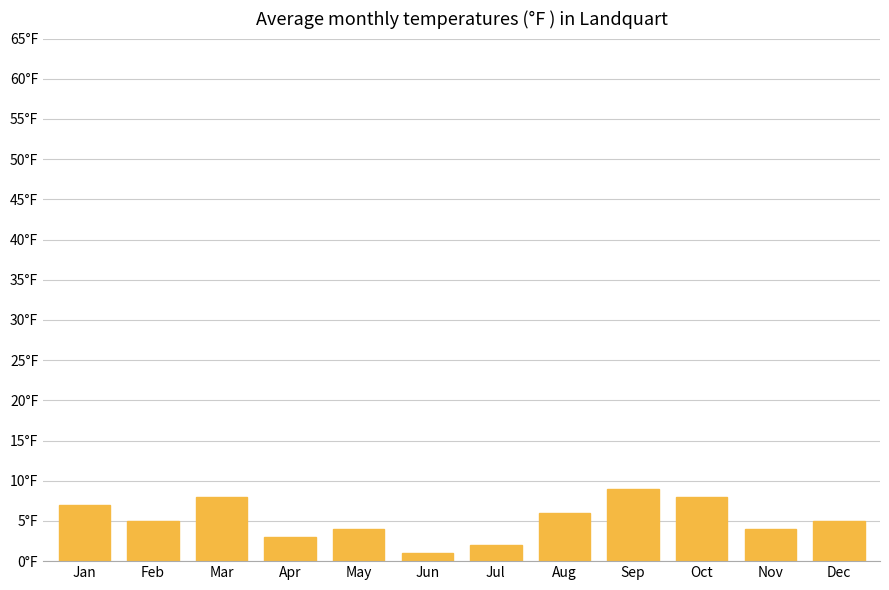

What is the sum of all values?

62